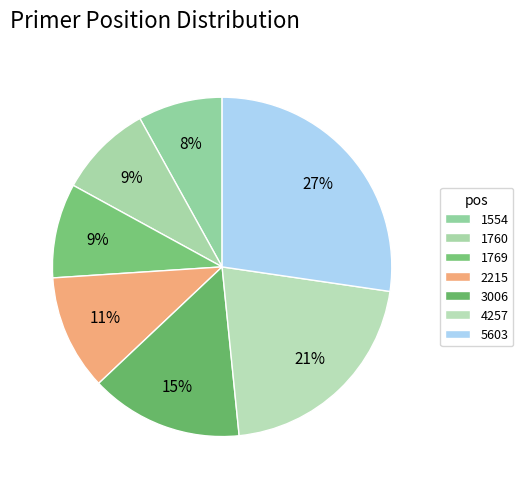

How many slices are in this pie chart?

7